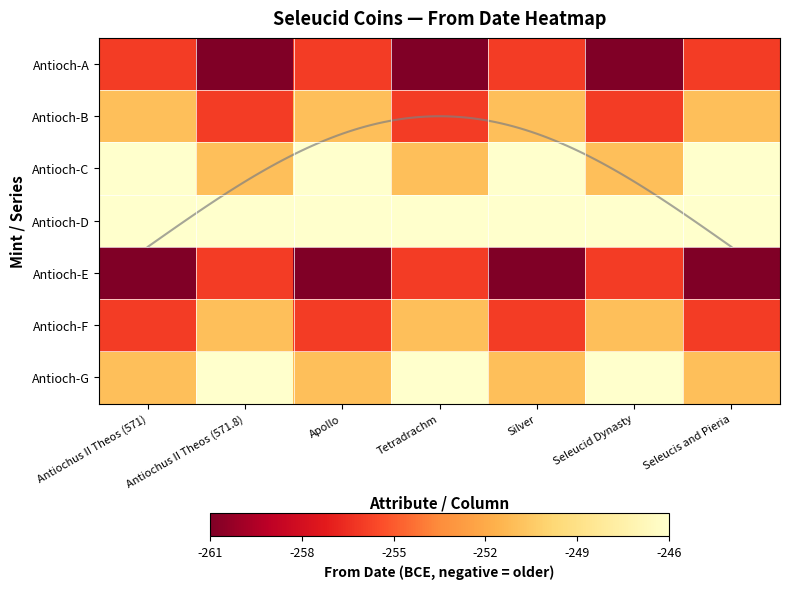

Is the value of Antioch-F at Apollo greater than the value of Antioch-D at Seleucid Dynasty?

No